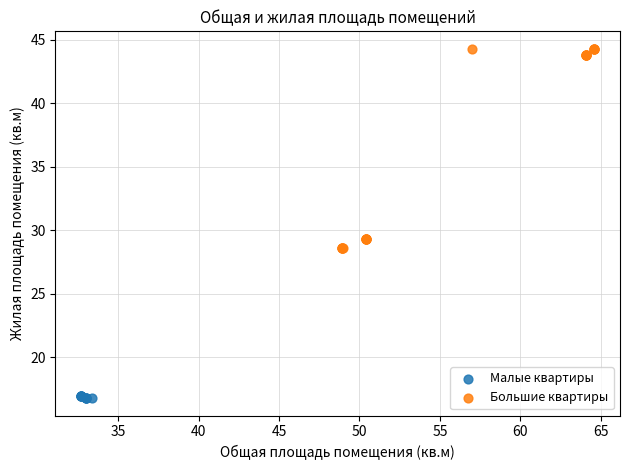

Which series contains the highest Y value?

Большие квартиры